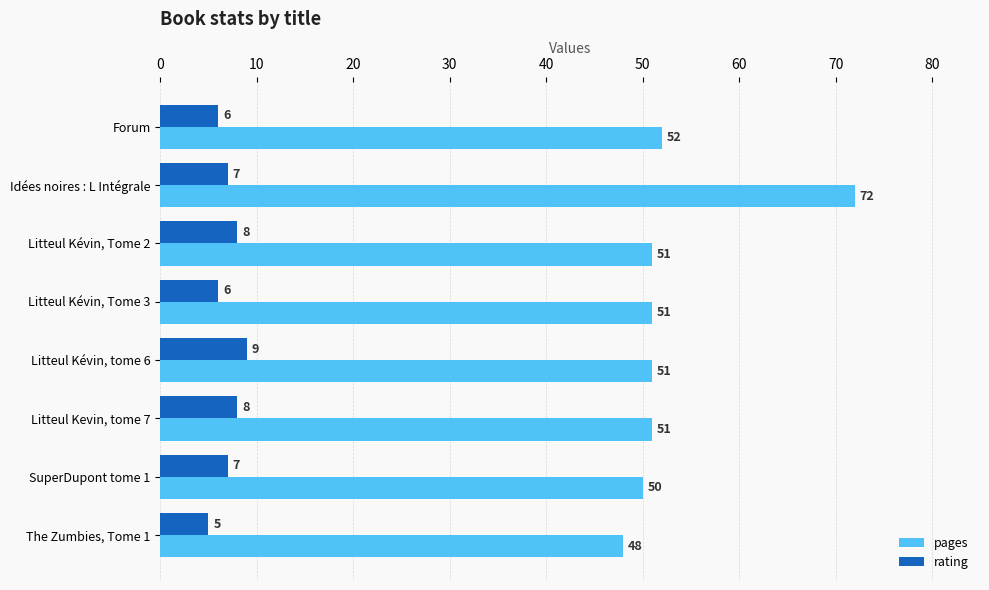

At which label does pages reach its minimum?

The Zumbies, Tome 1